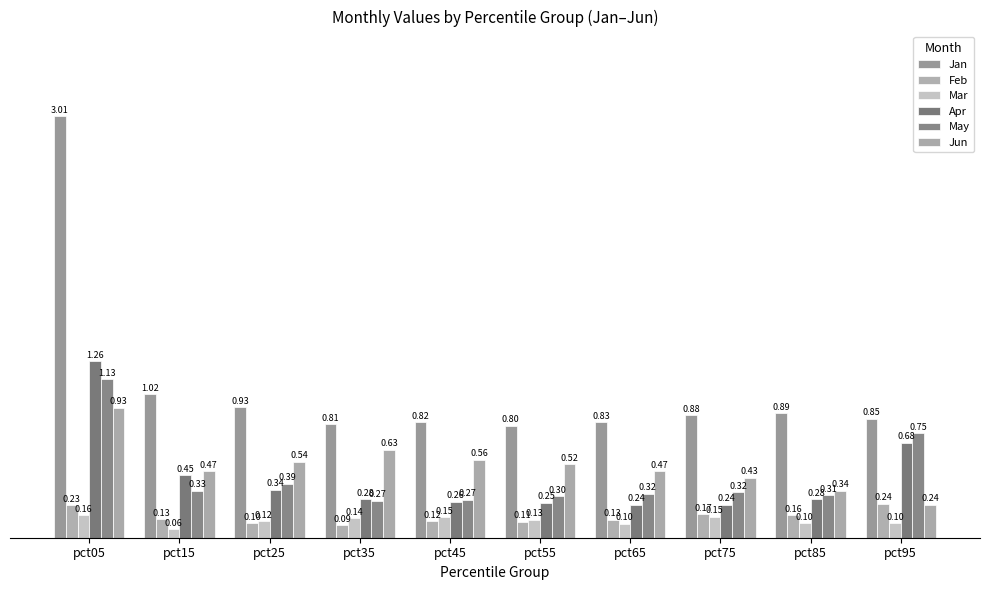

What is the average value of the Feb series?

0.1